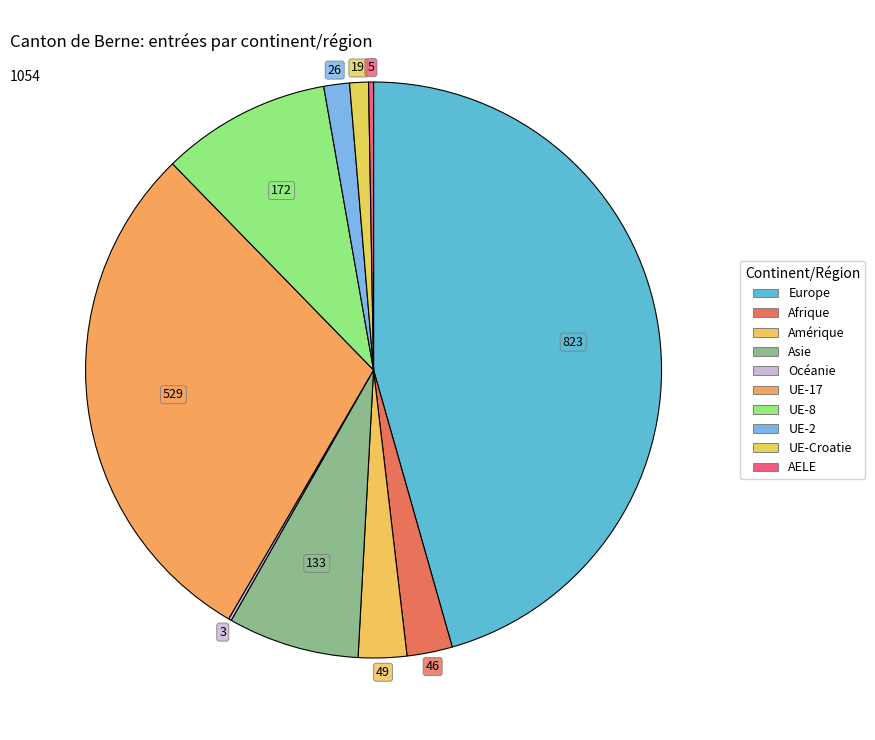

Does Asie represent more than half of the total?

No